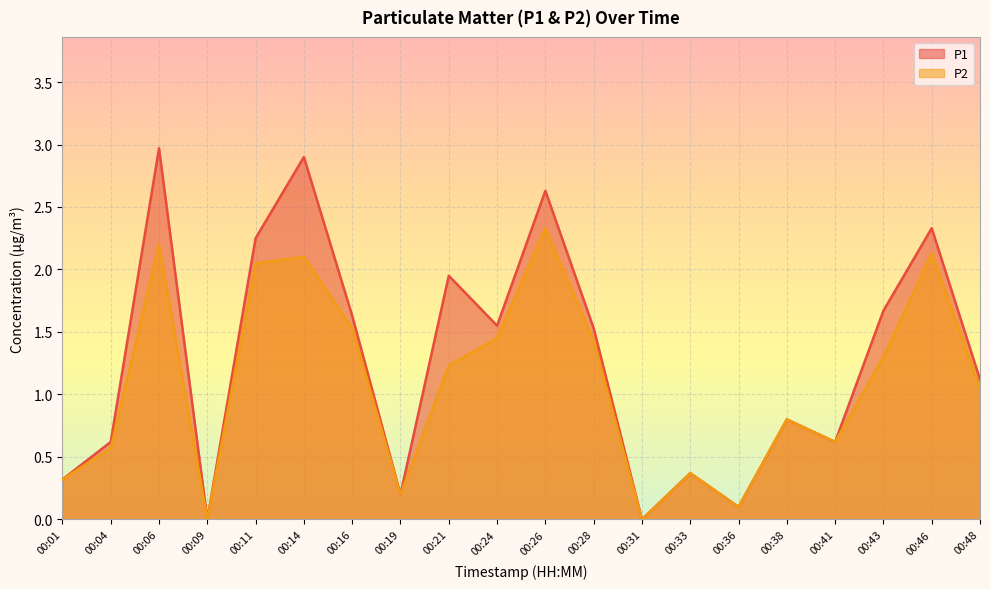

At which label is P2 closest to 1?

00:48